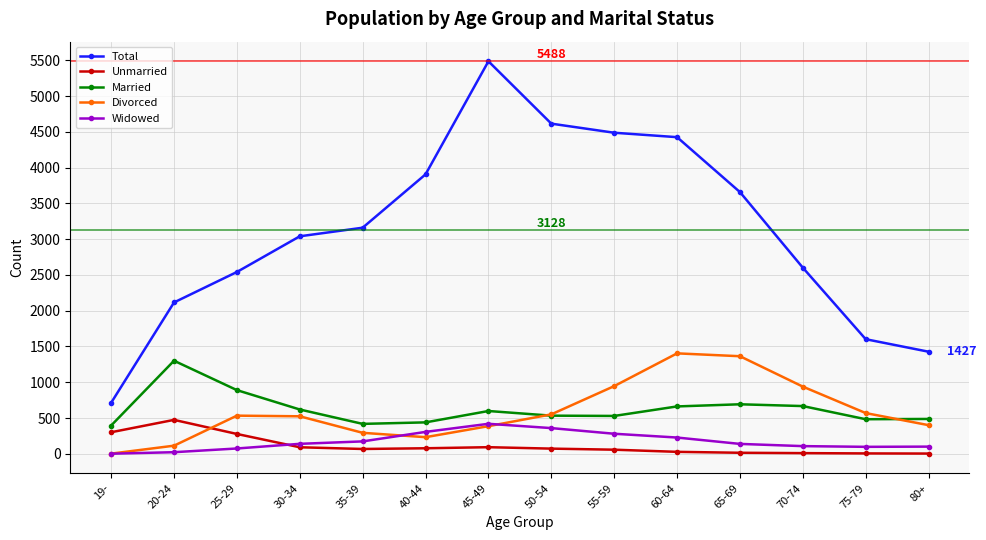

What is the greatest value displayed?

5488